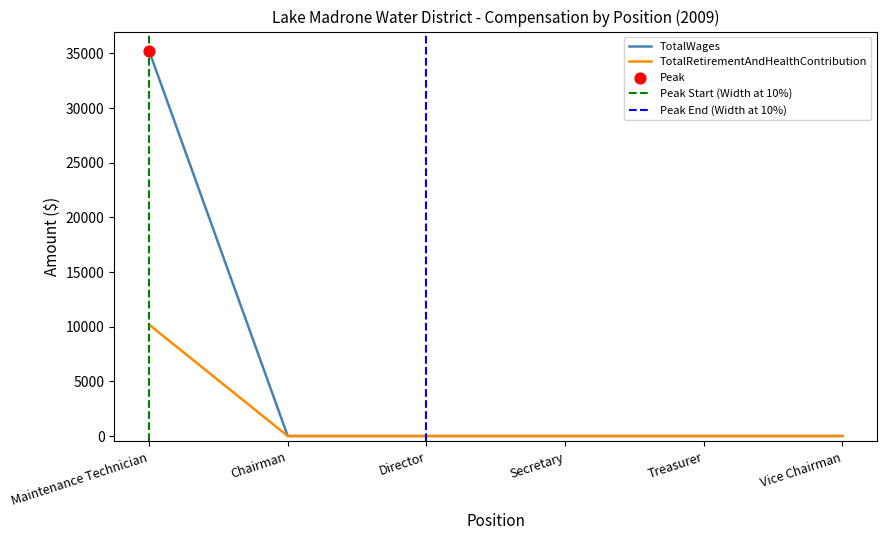

At how many categories does at least one series exceed 32809?

1